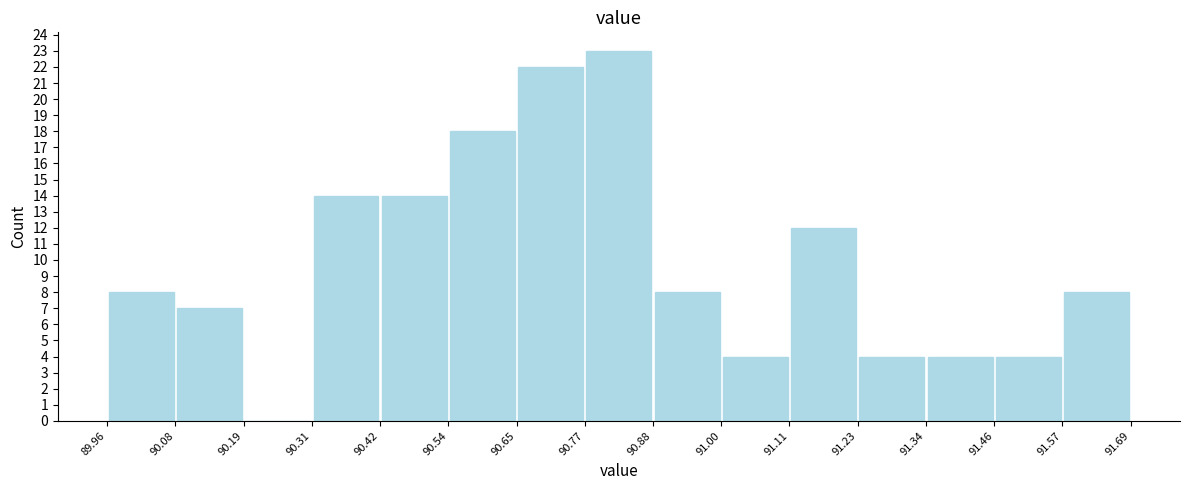

Which range on the x-axis has the tallest bar?

90.77 to 90.88